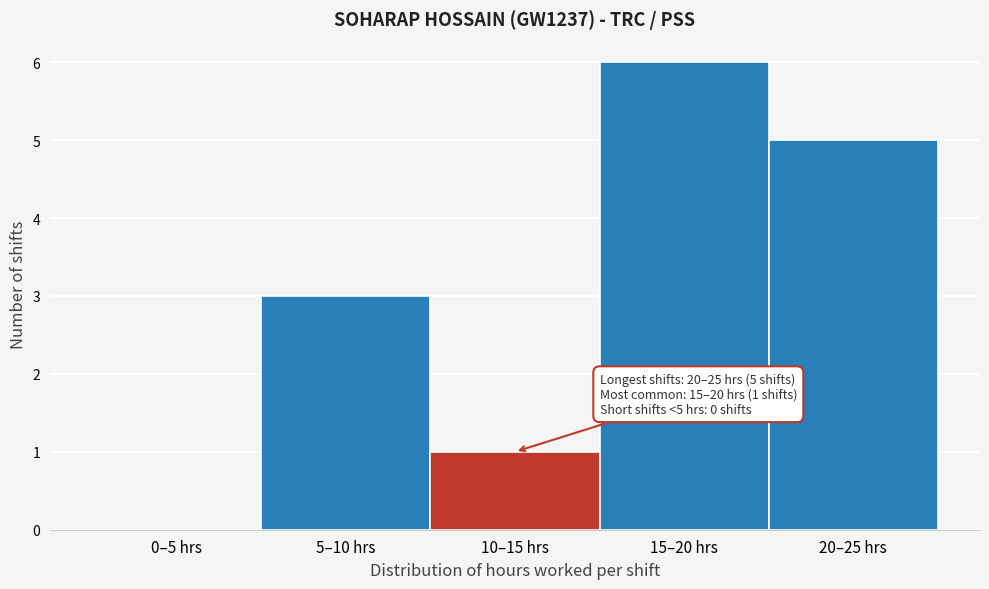

Reading right to left, what are all the values shown in this chart?

20–25 hrs=5	15–20 hrs=6	10–15 hrs=1	5–10 hrs=3	0–5 hrs=0